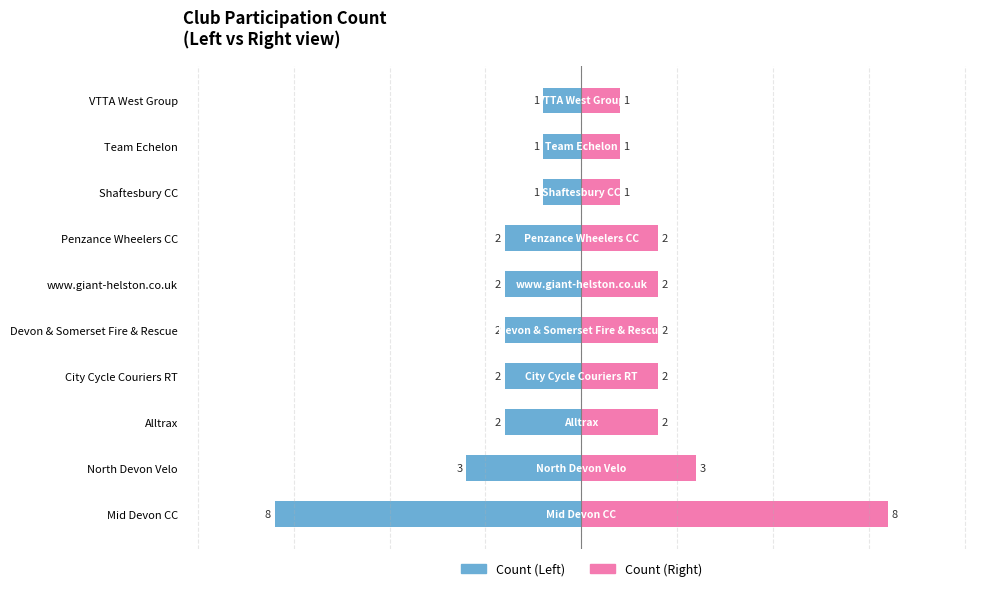

Is the value of Left count at North Devon Velo greater than the value of Right count at www.giant-helston.co.uk?

No